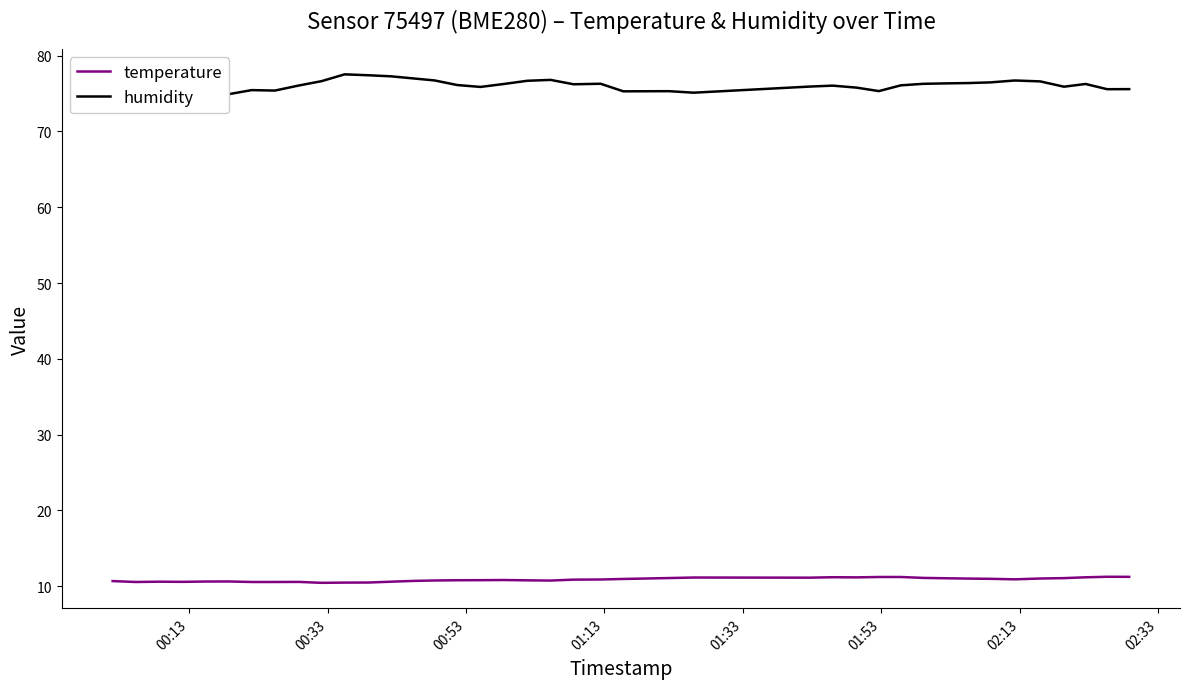

True or false: temperature and humidity cross at least once.

False